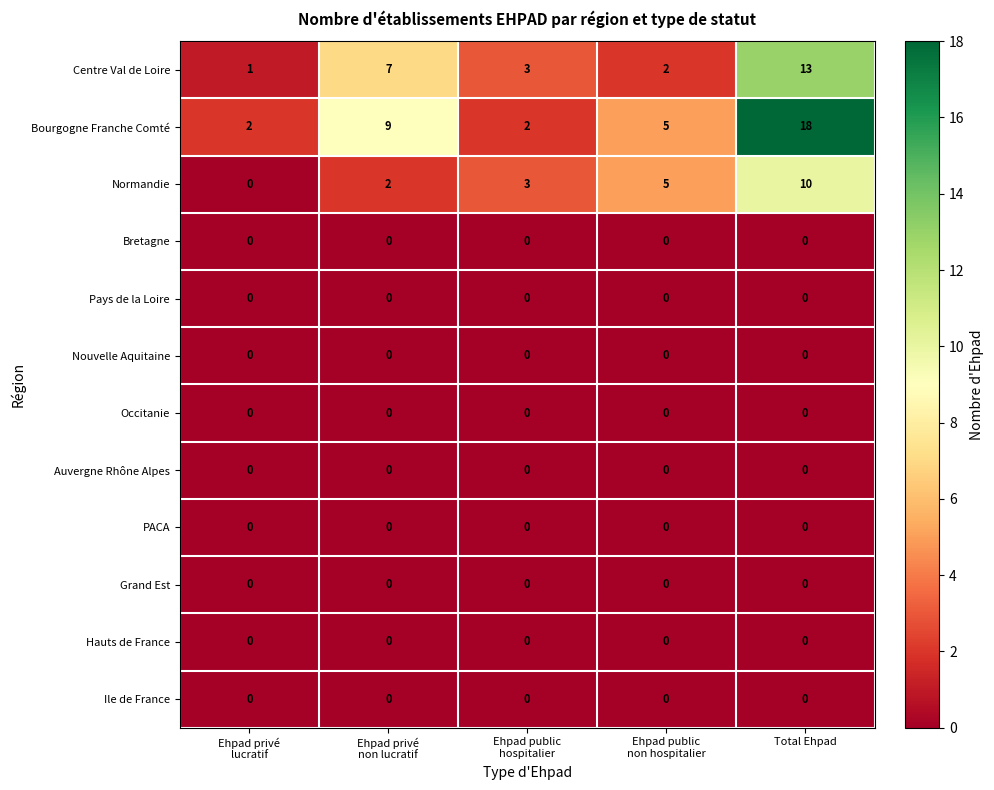

Count the Normandie values in the range 2 to 5.

3